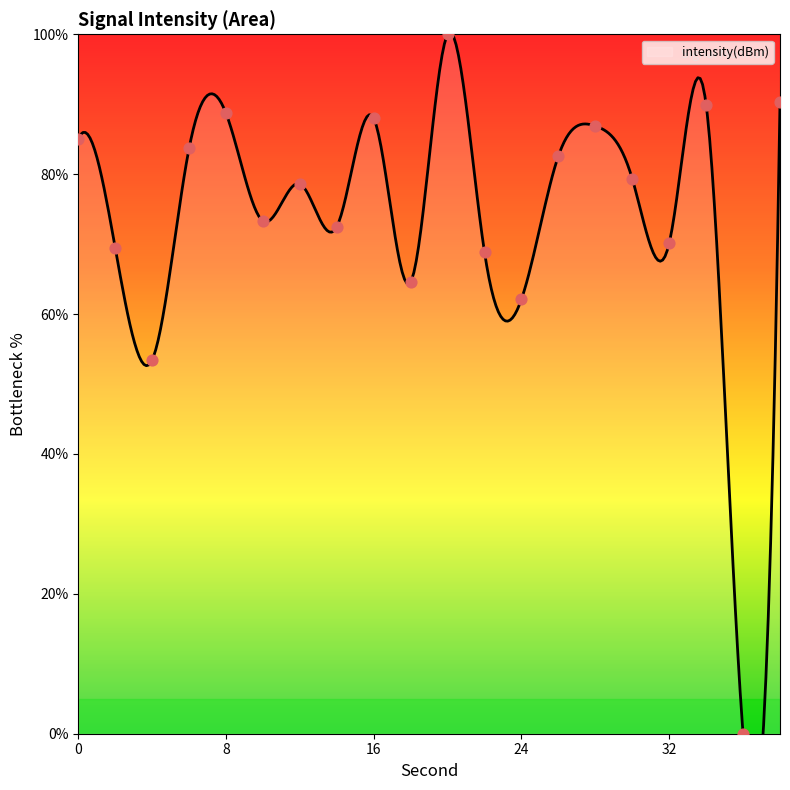

What is the change in value from 0 to 22?

-16.2